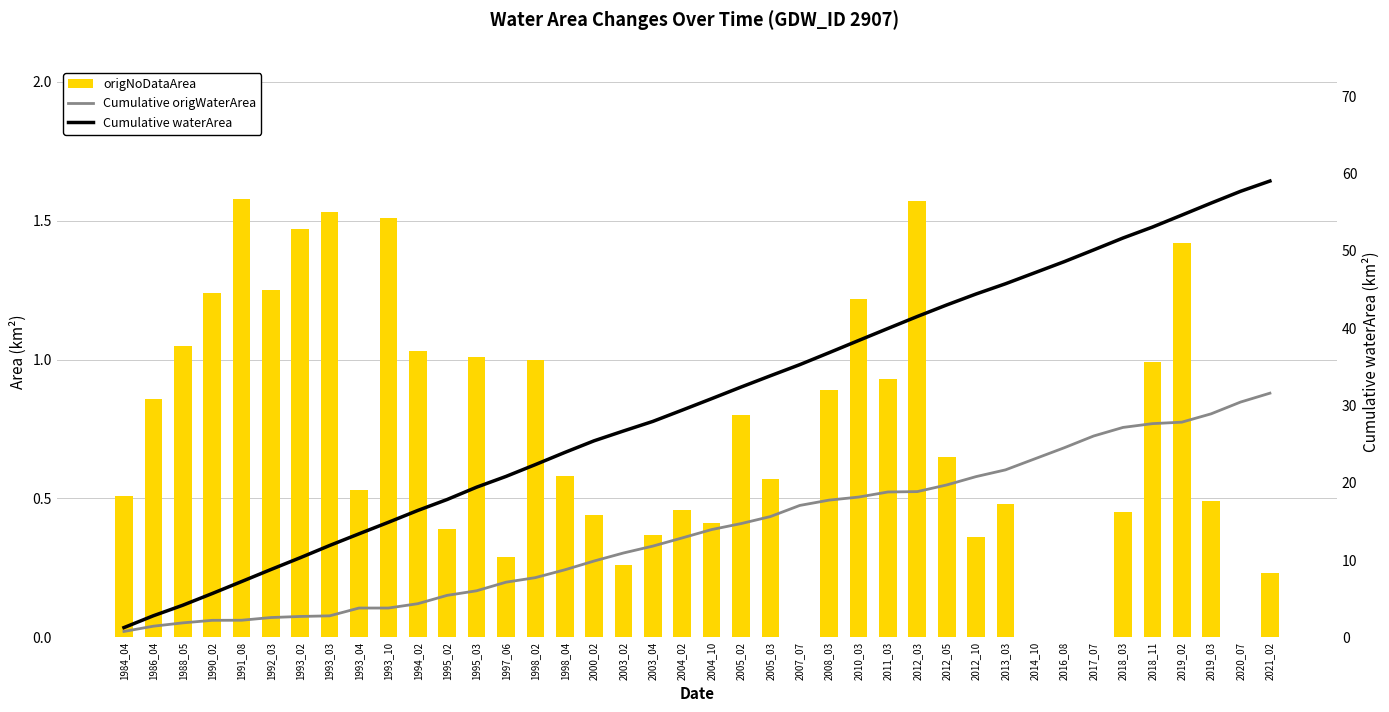

What is the total value across all series at 1994_02?

21.8